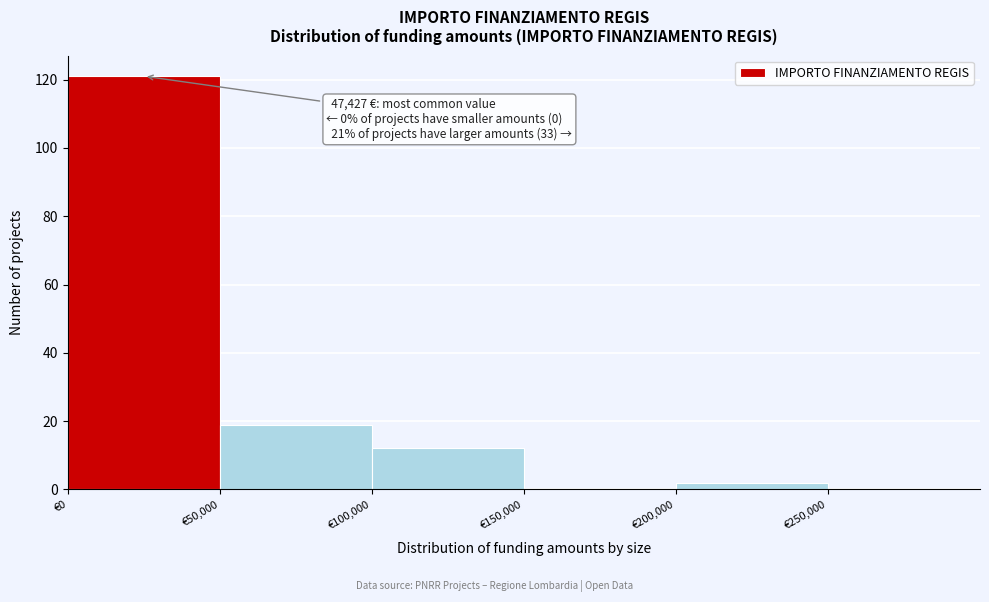

Over which range of the x-axis is the bar tallest?

0 to 50000